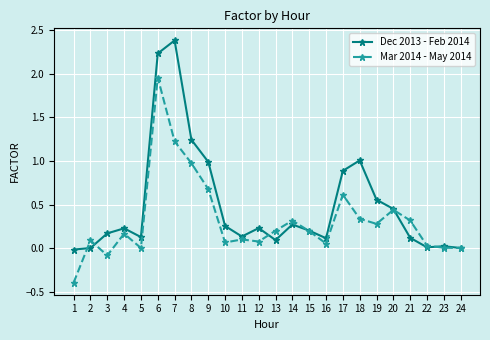

At which label does Mar 2014 - May 2014 reach its peak?

6